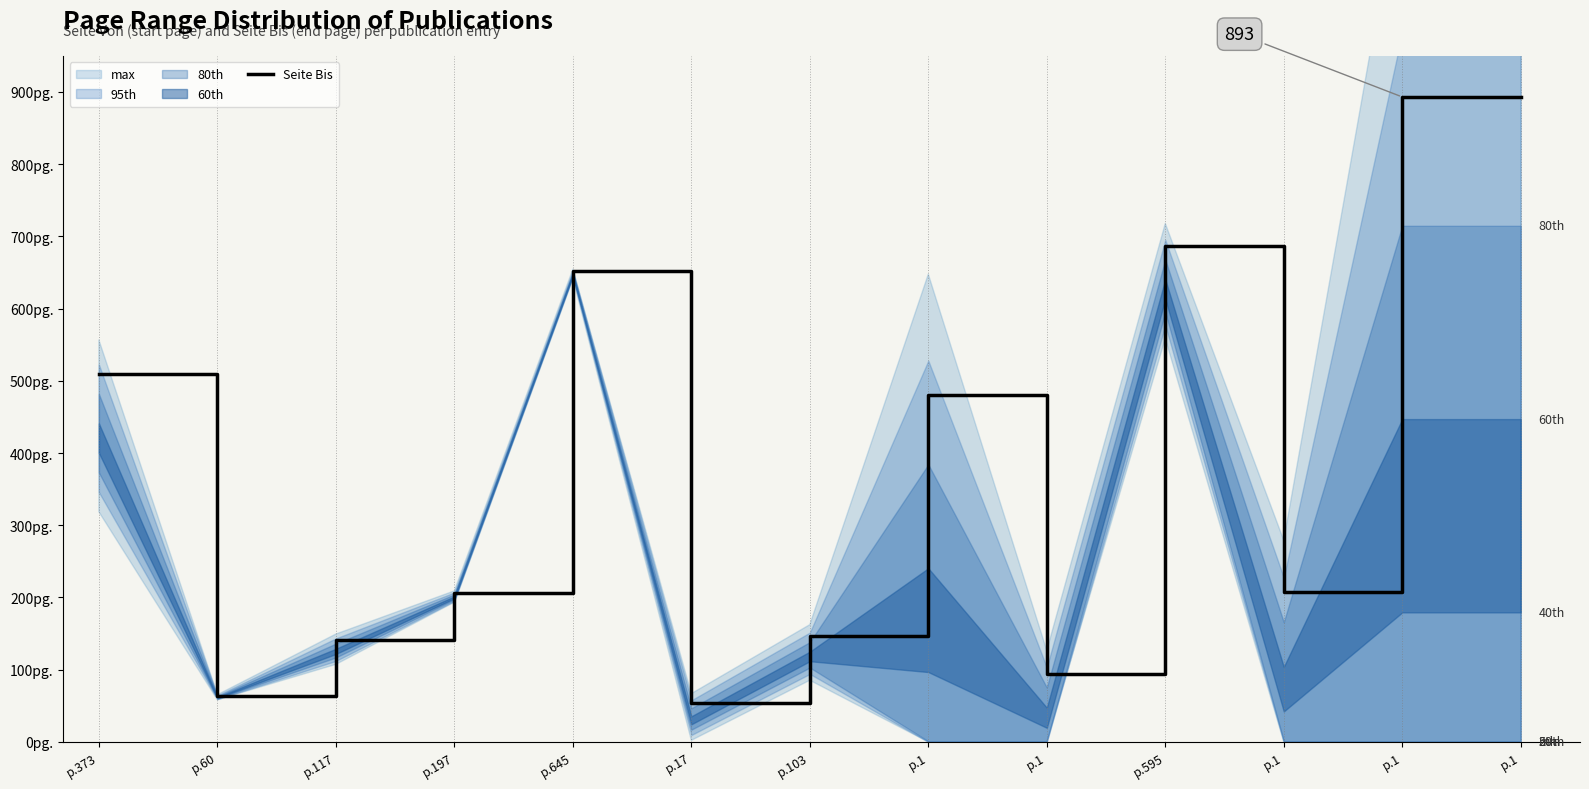

Where is the data nearest to the value 473?

p.1